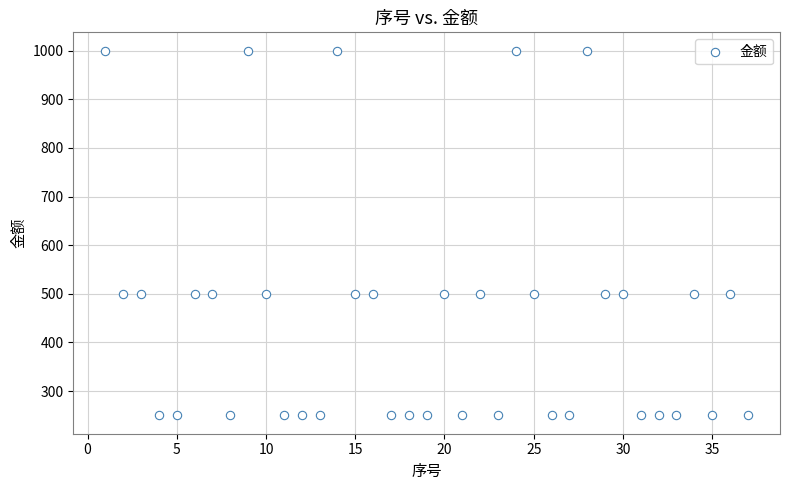

What is the range of Y values (max minus min)?

750